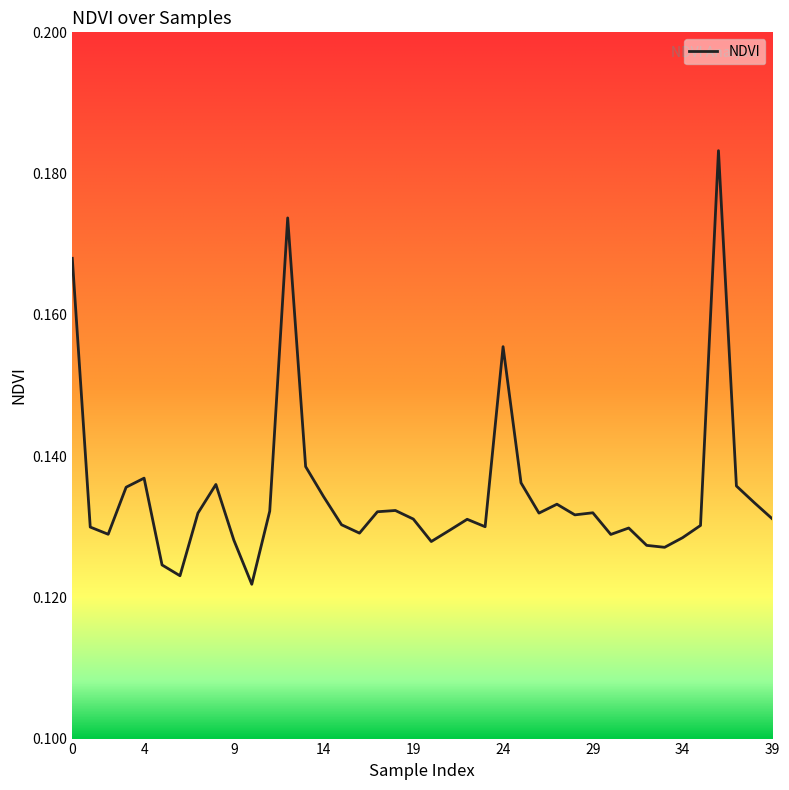

Where is the data nearest to the value 0?

10